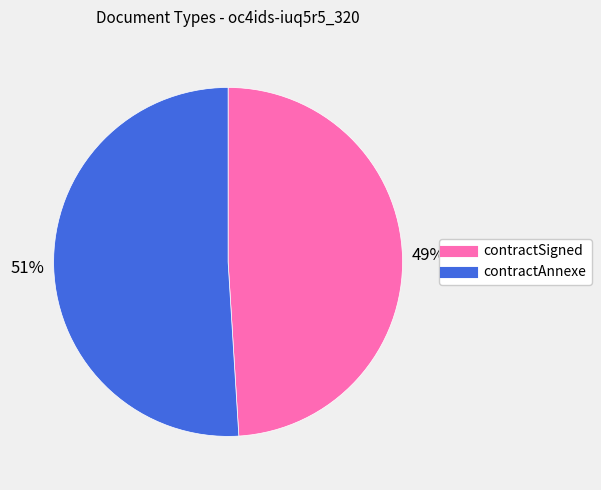

To the nearest percent, what is the difference between the largest and smallest slice percentages?

2%